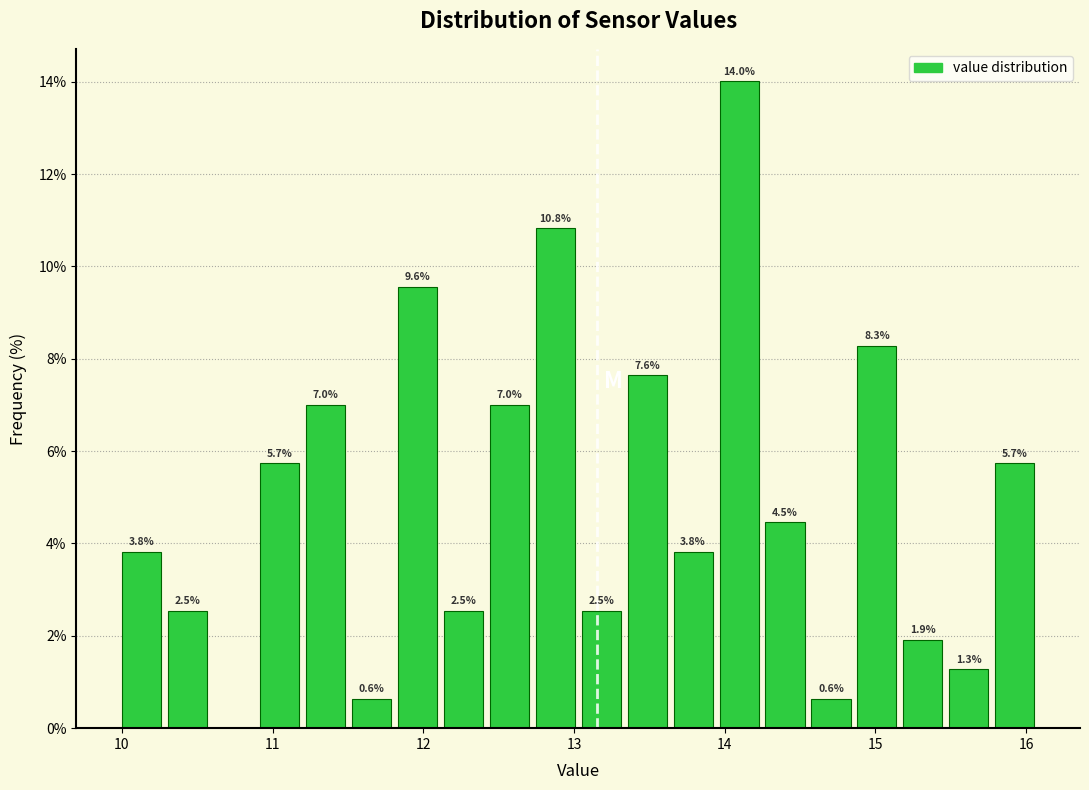

Around what value on the x-axis is the tallest bar? Give the approximate position of its centre, as read against the axis.

14.1